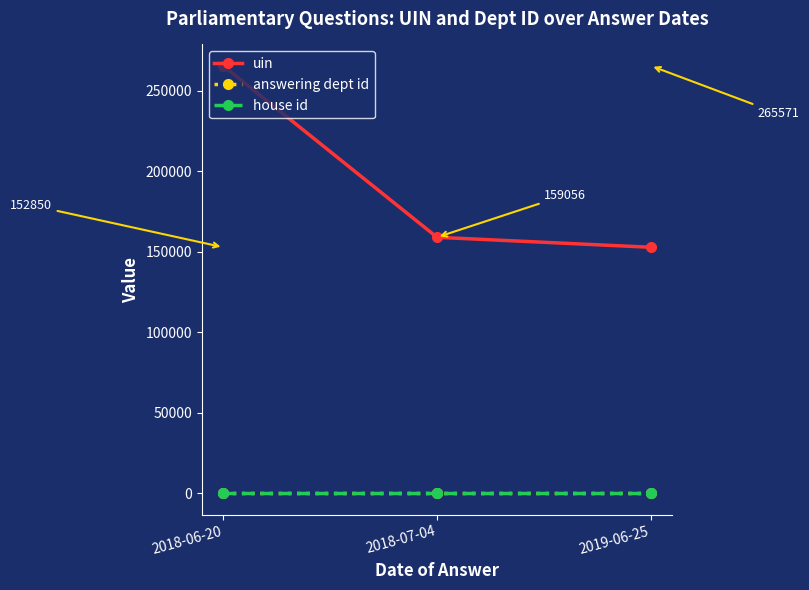

What is the label of the 3rd point from the left?

2019-06-25